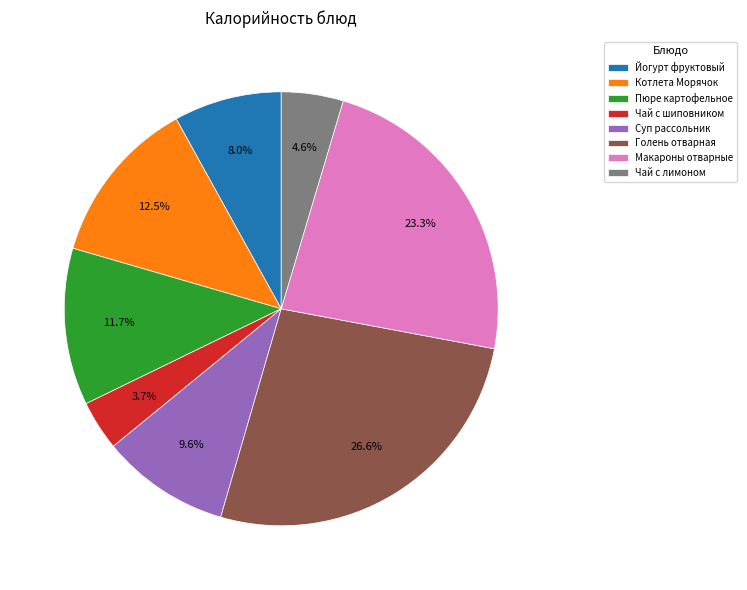

True or false: Чай с шиповником accounts for 4% of the total.

True